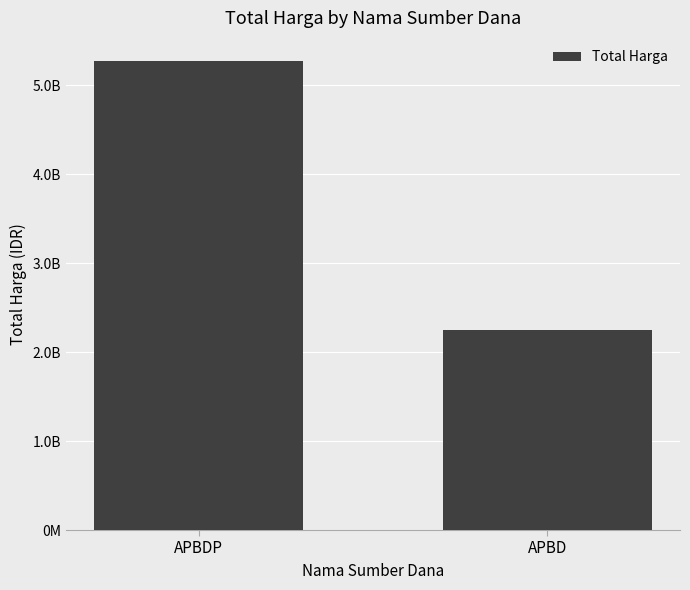

Does the chart contain any negative values?

No